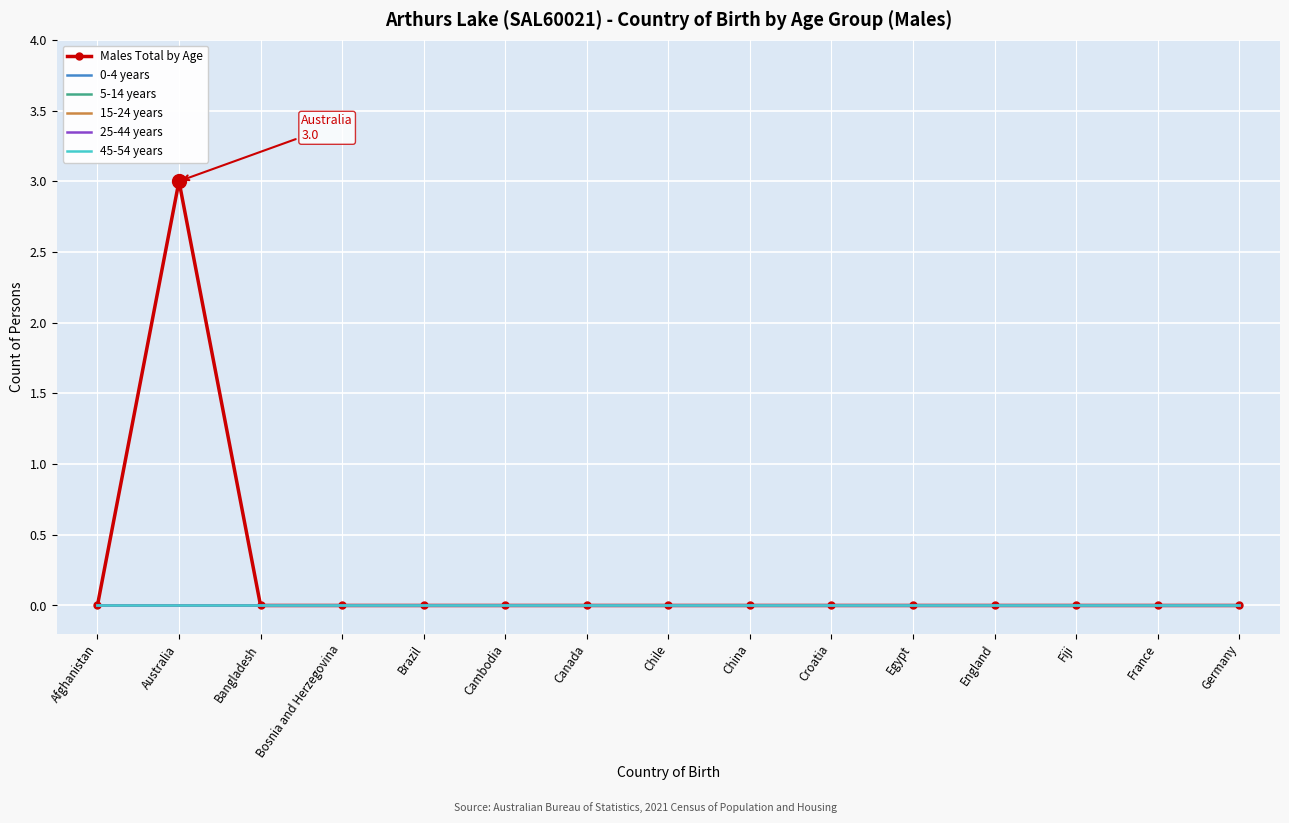

Which series has the largest range (max minus min)?

Males Total by Age